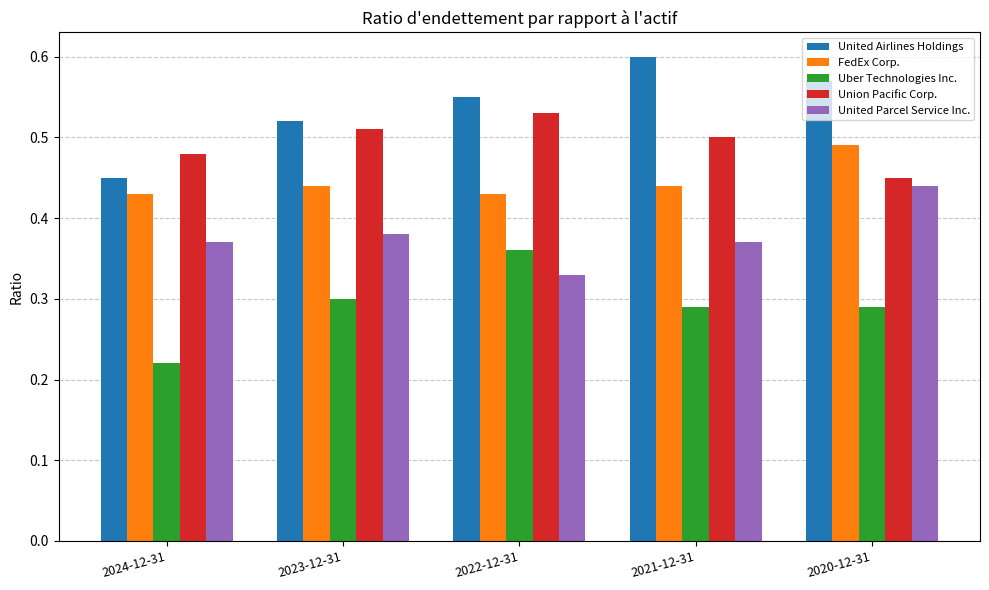

At 2020-12-31, list the series in order from largest to smallest.

United Airlines Holdings, FedEx Corp., Union Pacific Corp., United Parcel Service Inc., Uber Technologies Inc.